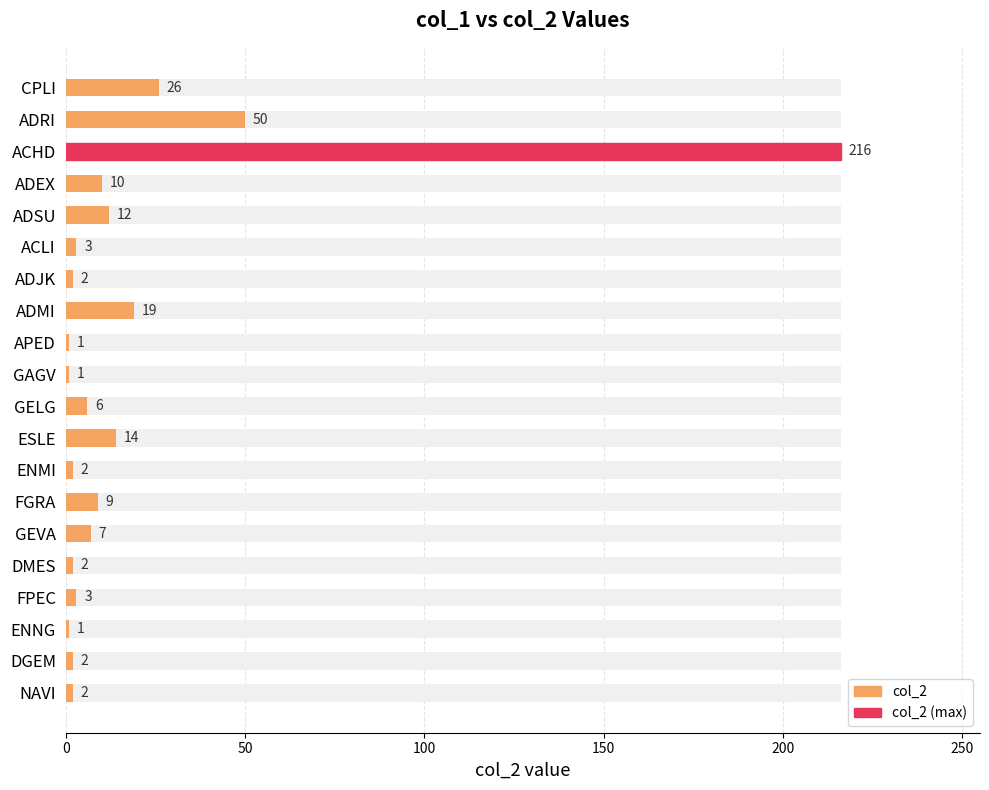

Reading left to right, extract all data points from this chart.

26	50	216	10	12	3	2	19	1	1	6	14	2	9	7	2	3	1	2	2